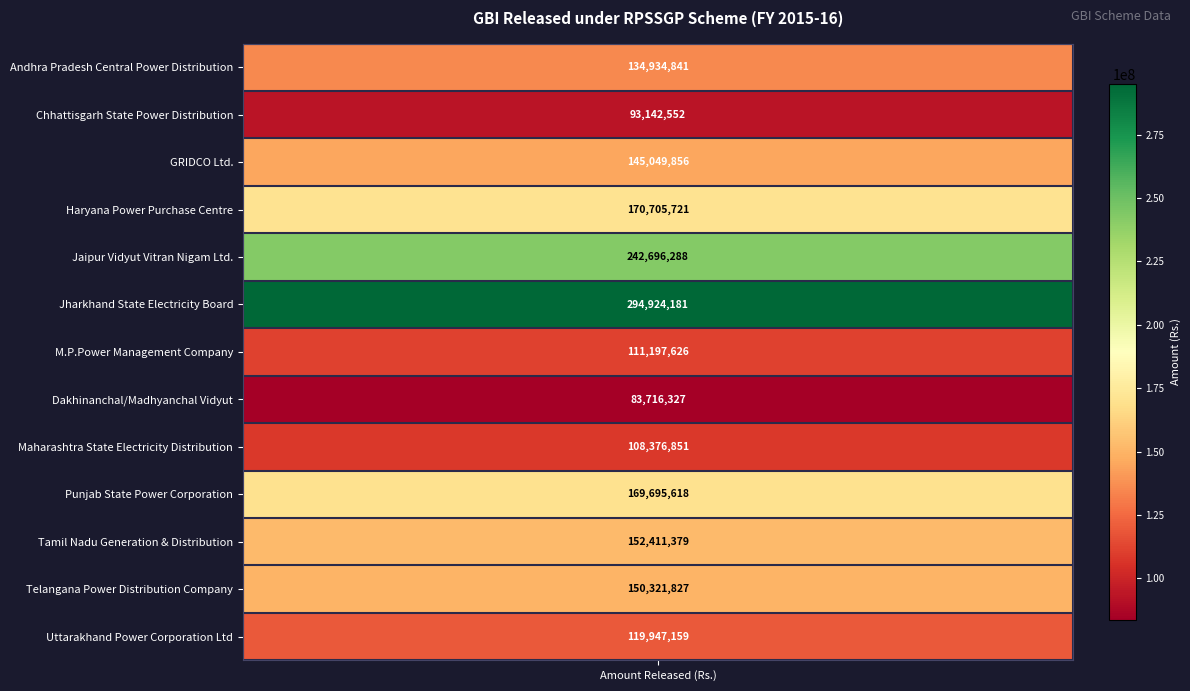

Count the number of values greater than 145049856.

6